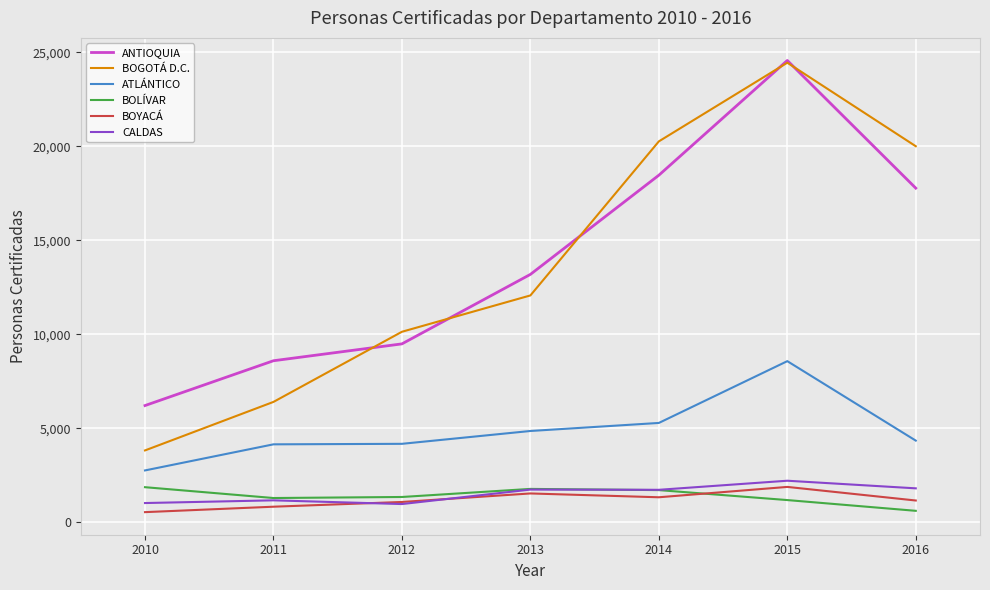

What is the difference between the maximum and minimum values in the CALDAS series?

1241